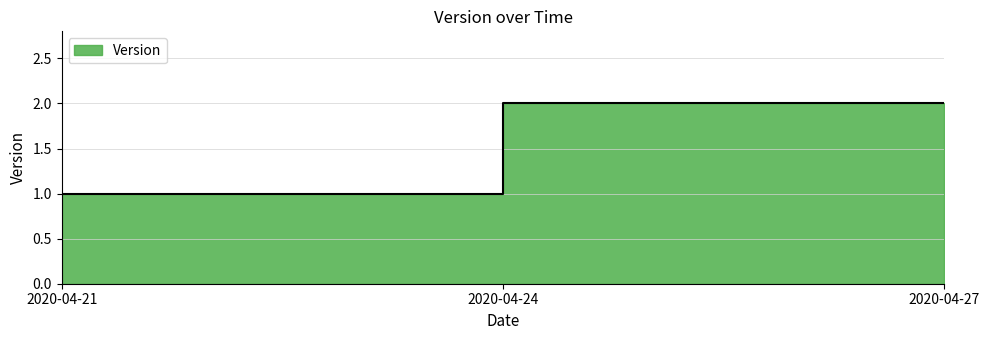

How many distinct data groups are displayed?

1